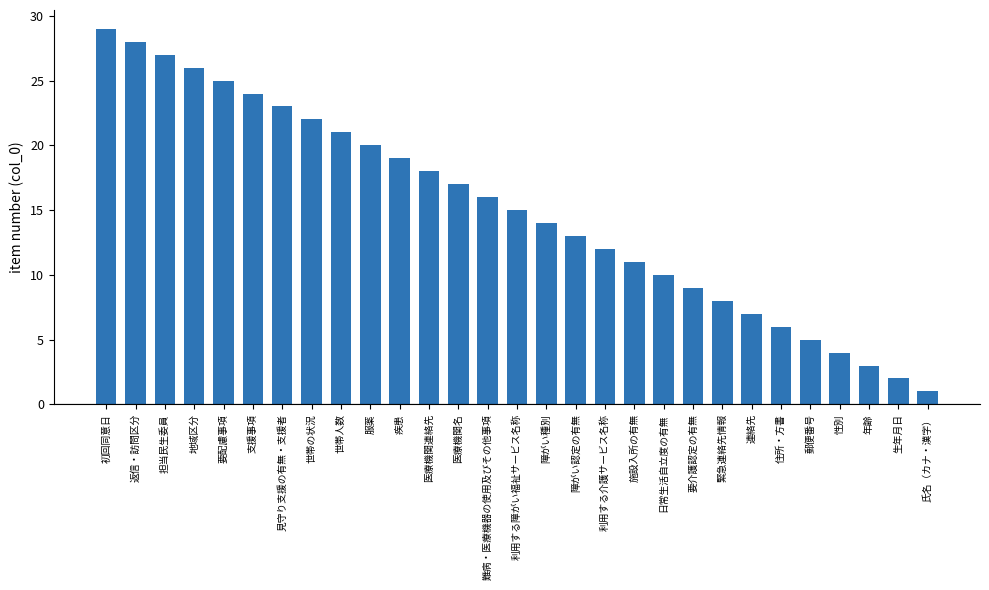

What is the average value?

15